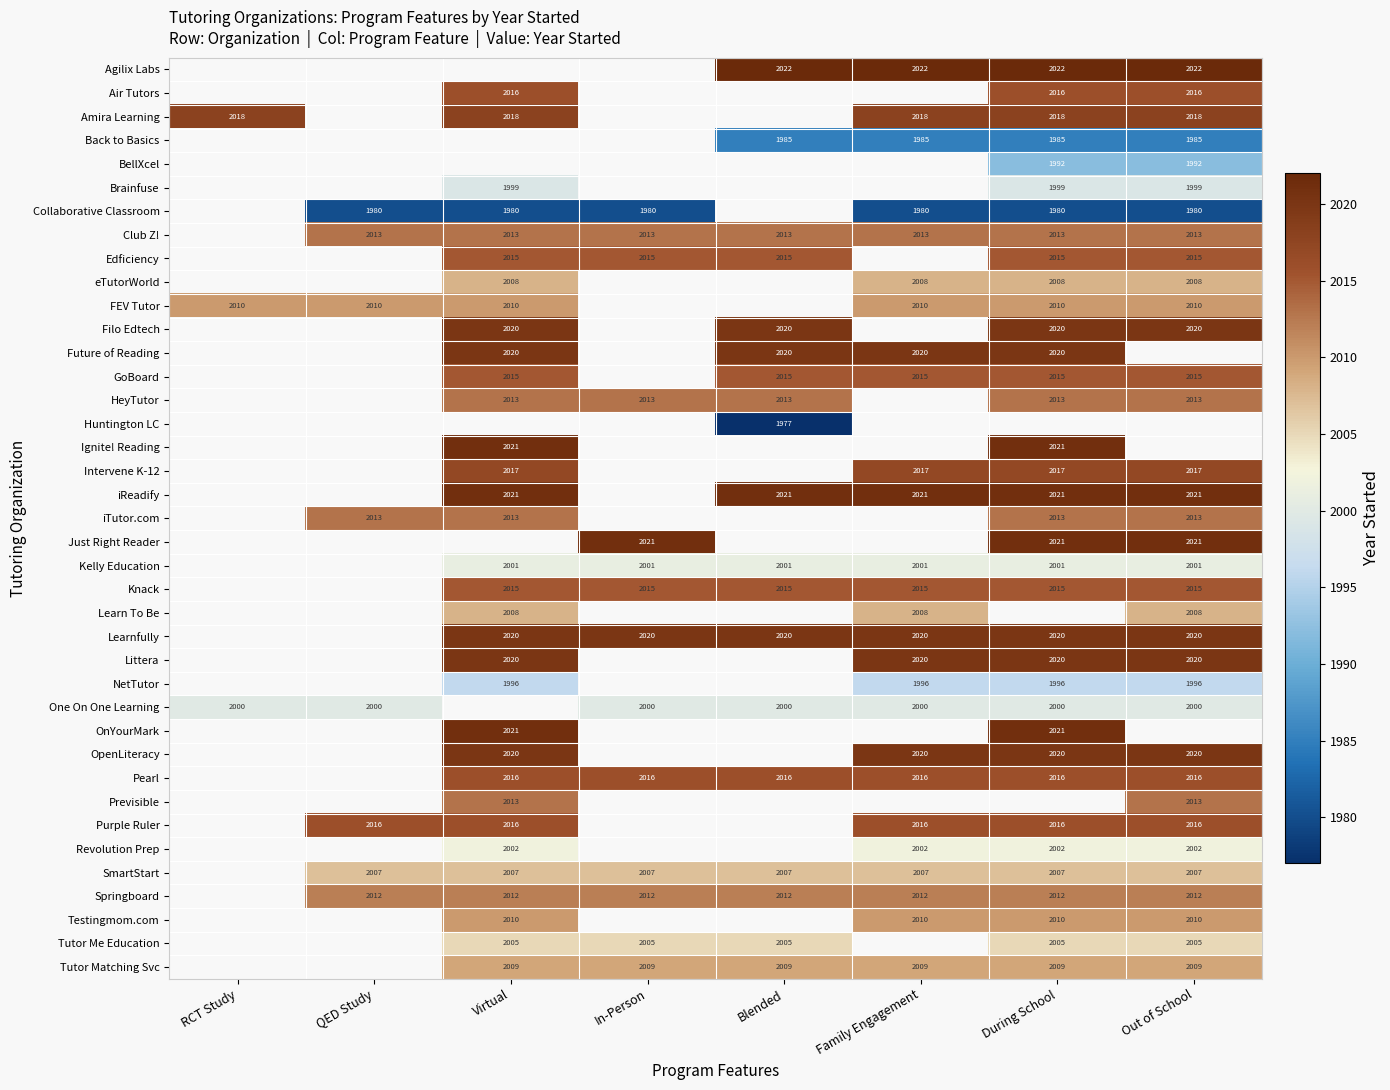

The Just Right Reader series shows 2021 at In-Person. True or false?

True